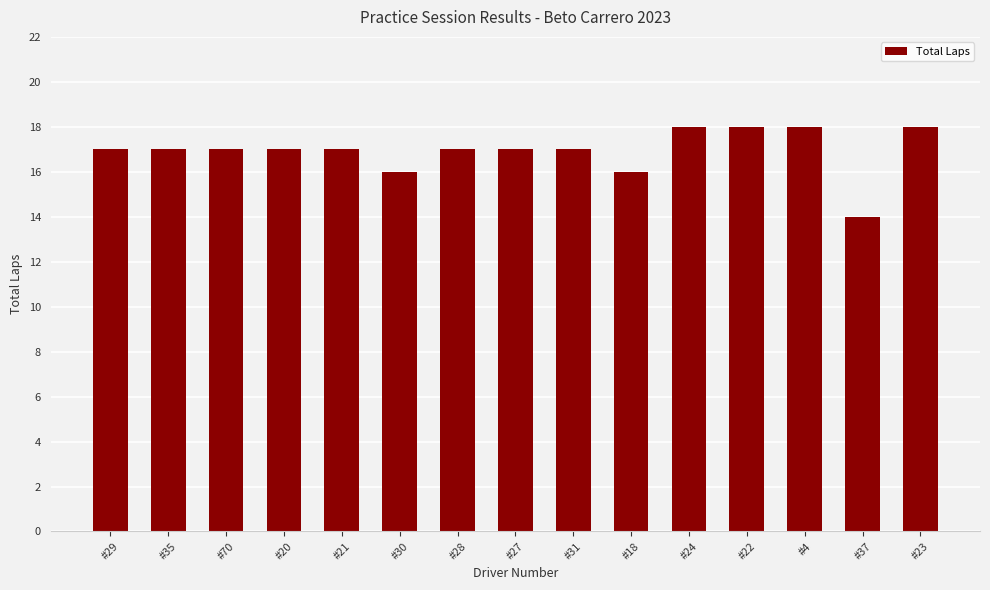

What is the sum of all values?

254